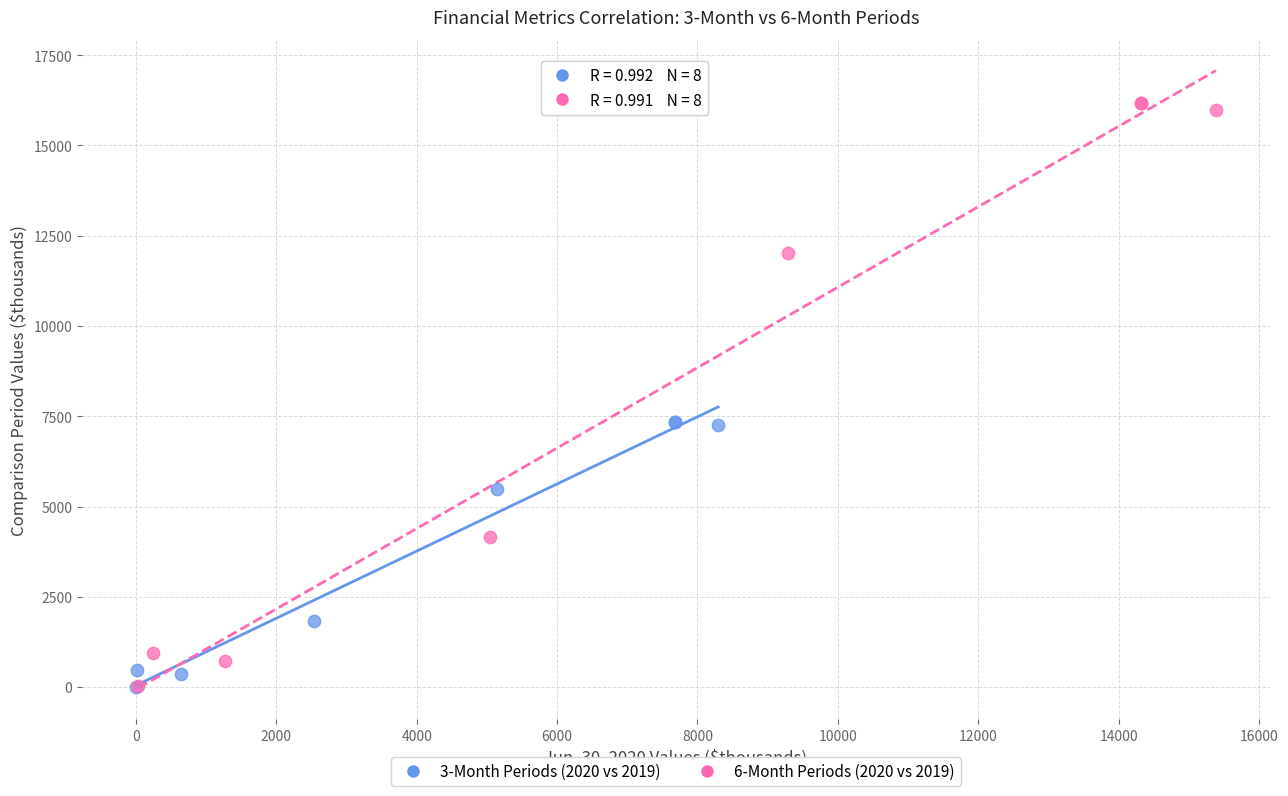

Which series reaches the maximum Y coordinate?

6-Month Periods (2020 vs 2019)